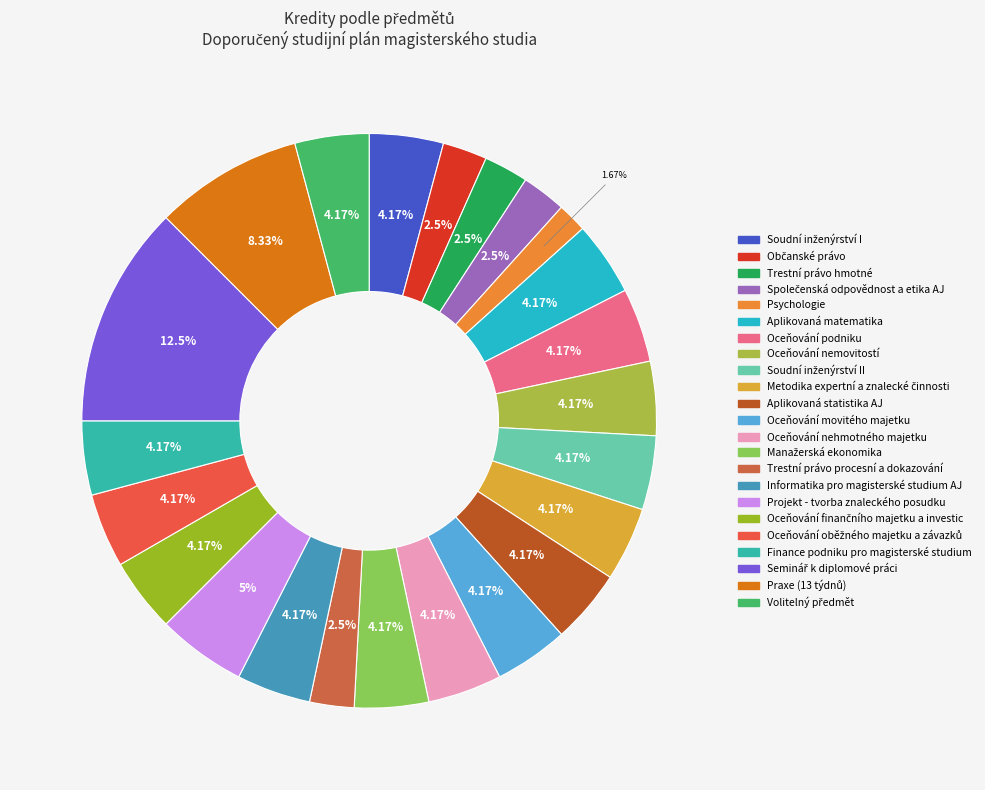

Count the number of slices in the pie.

23